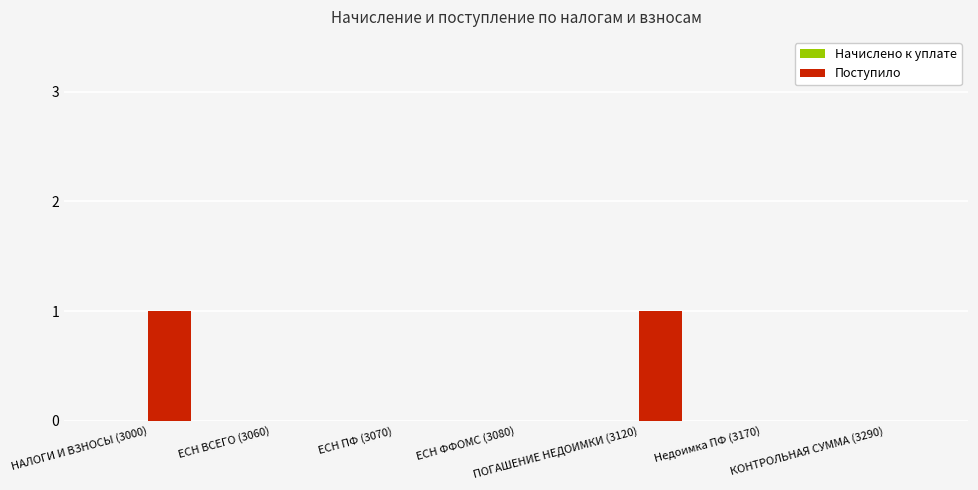

How many categories are shown in the chart?

7